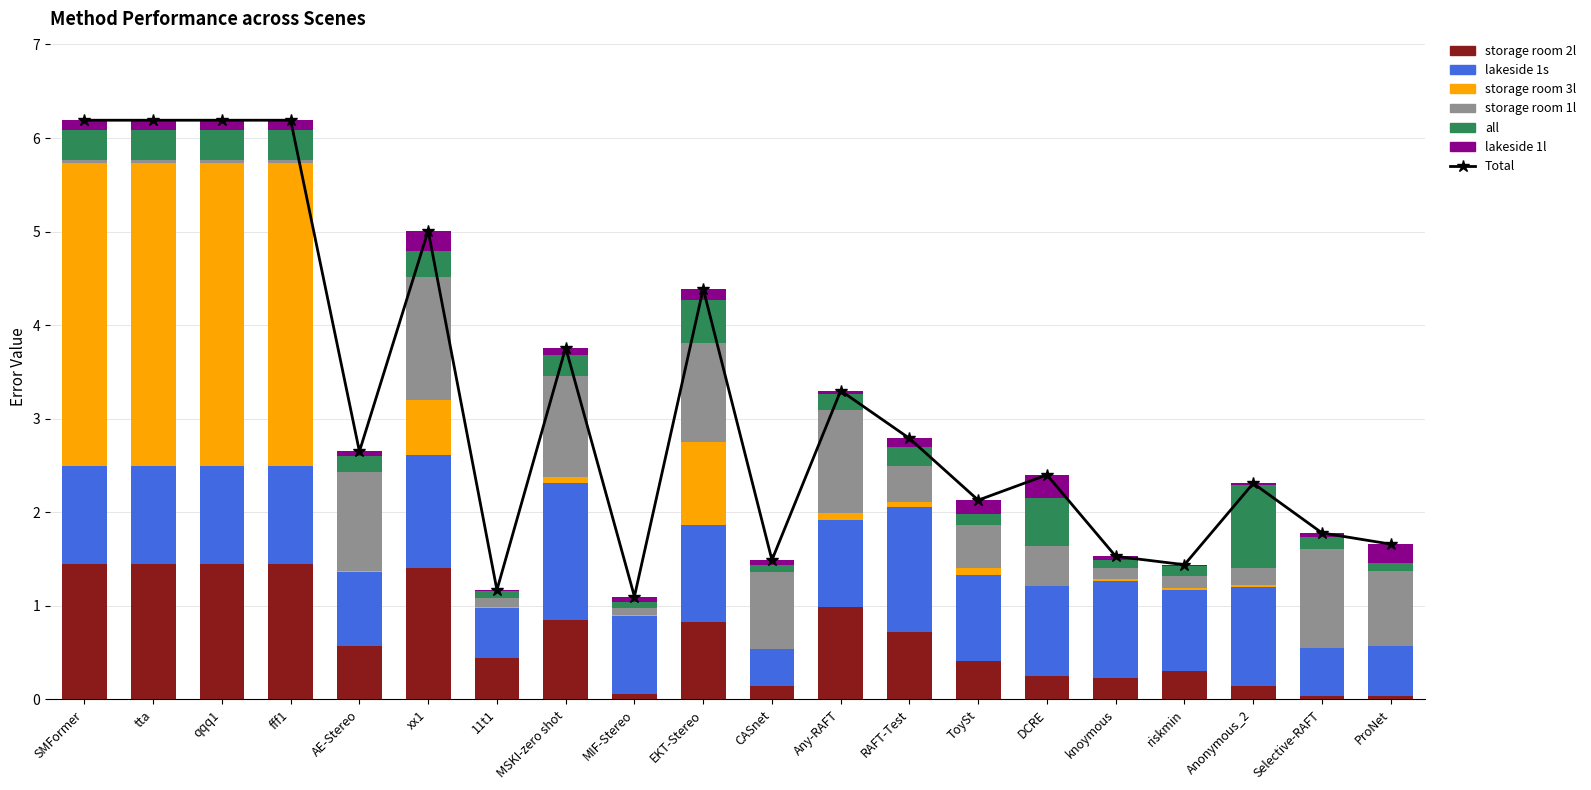

List the series in order of their peak value, lowest first.

lakeside 1l, all, storage room 1l, storage room 2l, lakeside 1s, storage room 3l